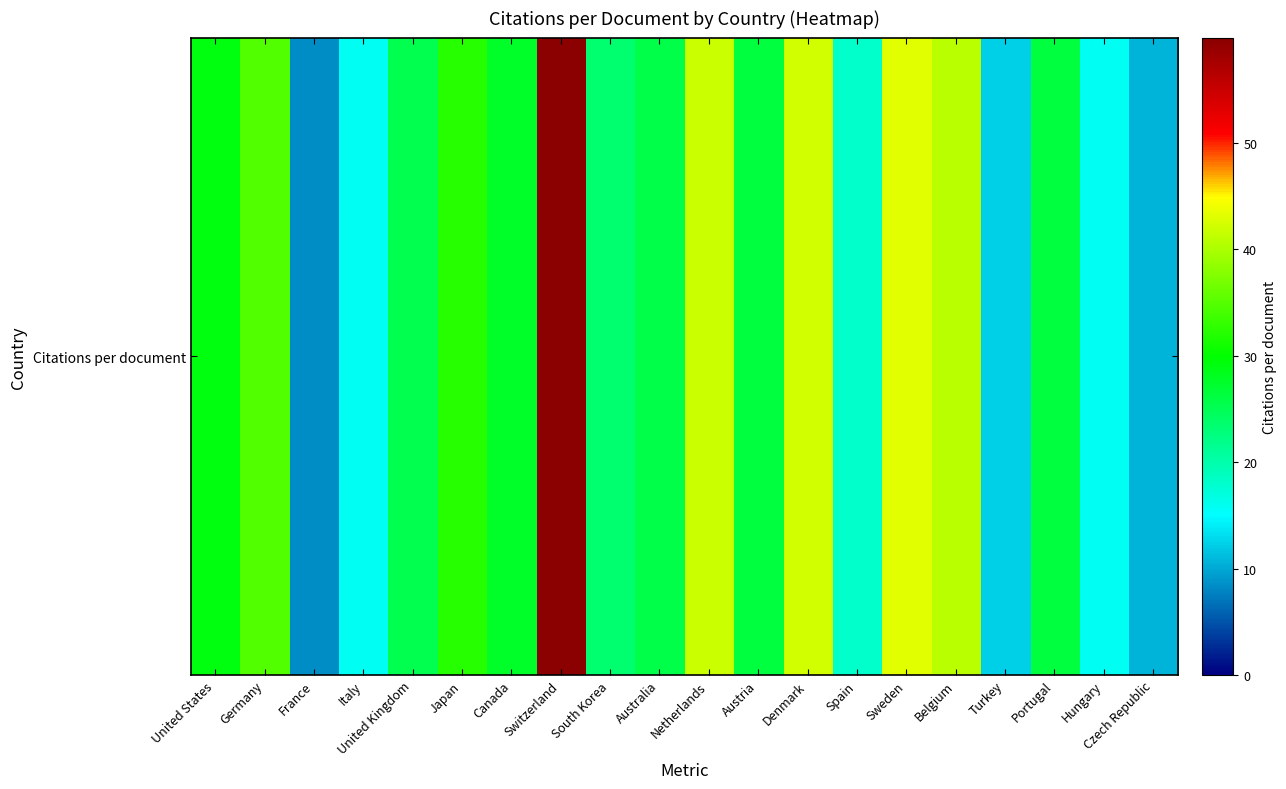

Where does the data first go above 26?

United States